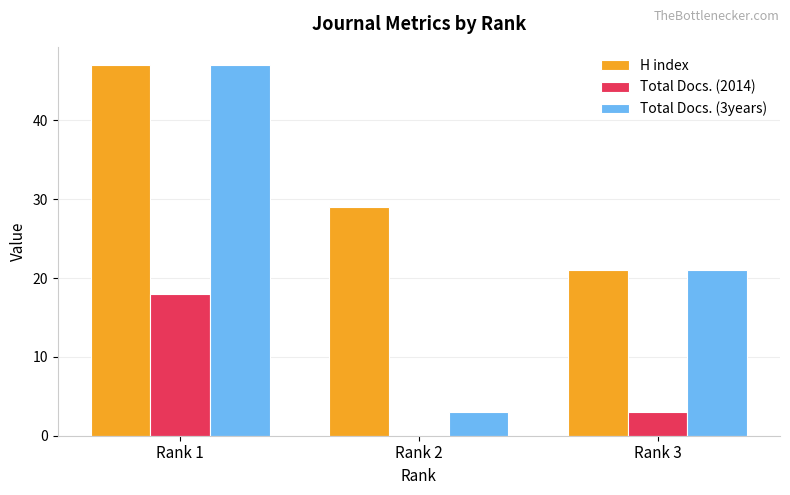

Reading right to left, extract all data points from this chart.

H index: Rank 3=21	Rank 2=29	Rank 1=47
Total Docs. (2014): Rank 3=3	Rank 2=0	Rank 1=18
Total Docs. (3years): Rank 3=21	Rank 2=3	Rank 1=47